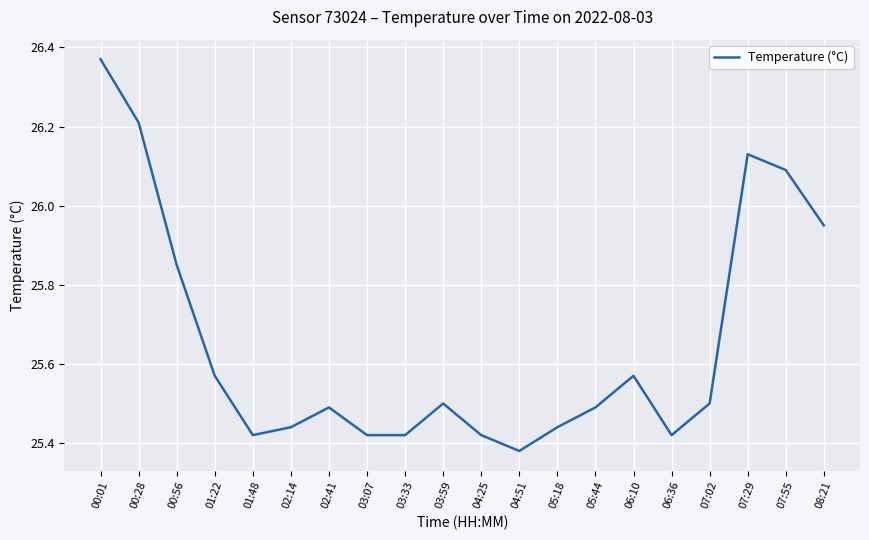

Where is the data nearest to the value 25?

04:51